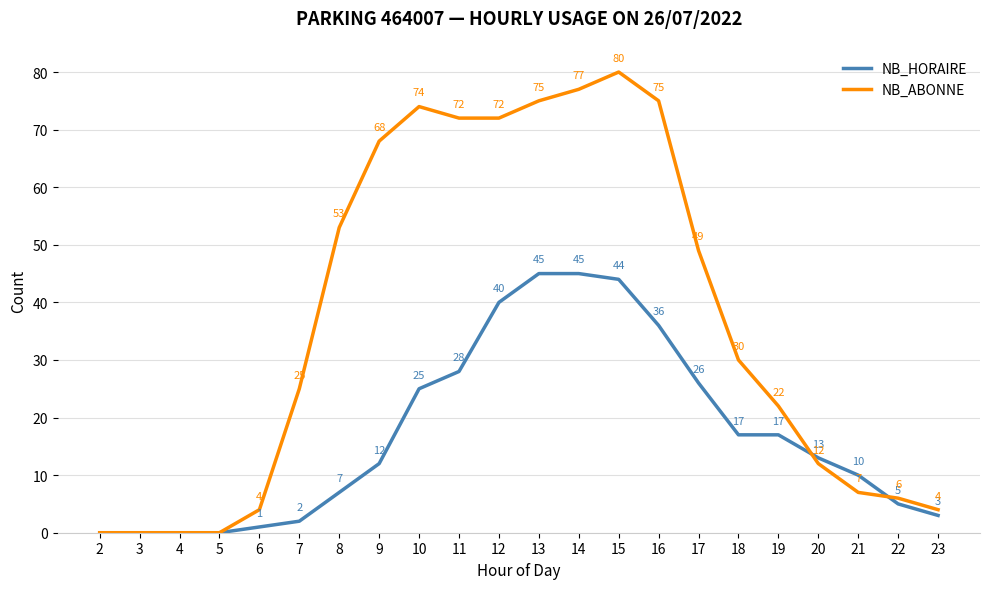

Reading left to right, extract all data points from this chart.

NB_HORAIRE: 0	0	0	0	1	2	7	12	25	28	40	45	45	44	36	26	17	17	13	10	5	3
NB_ABONNE: 0	0	0	0	4	25	53	68	74	72	72	75	77	80	75	49	30	22	12	7	6	4